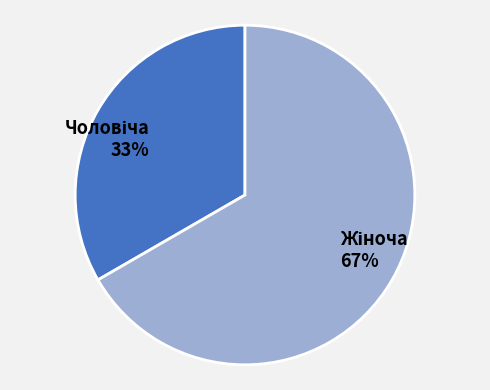

Does any single category account for the majority?

Yes